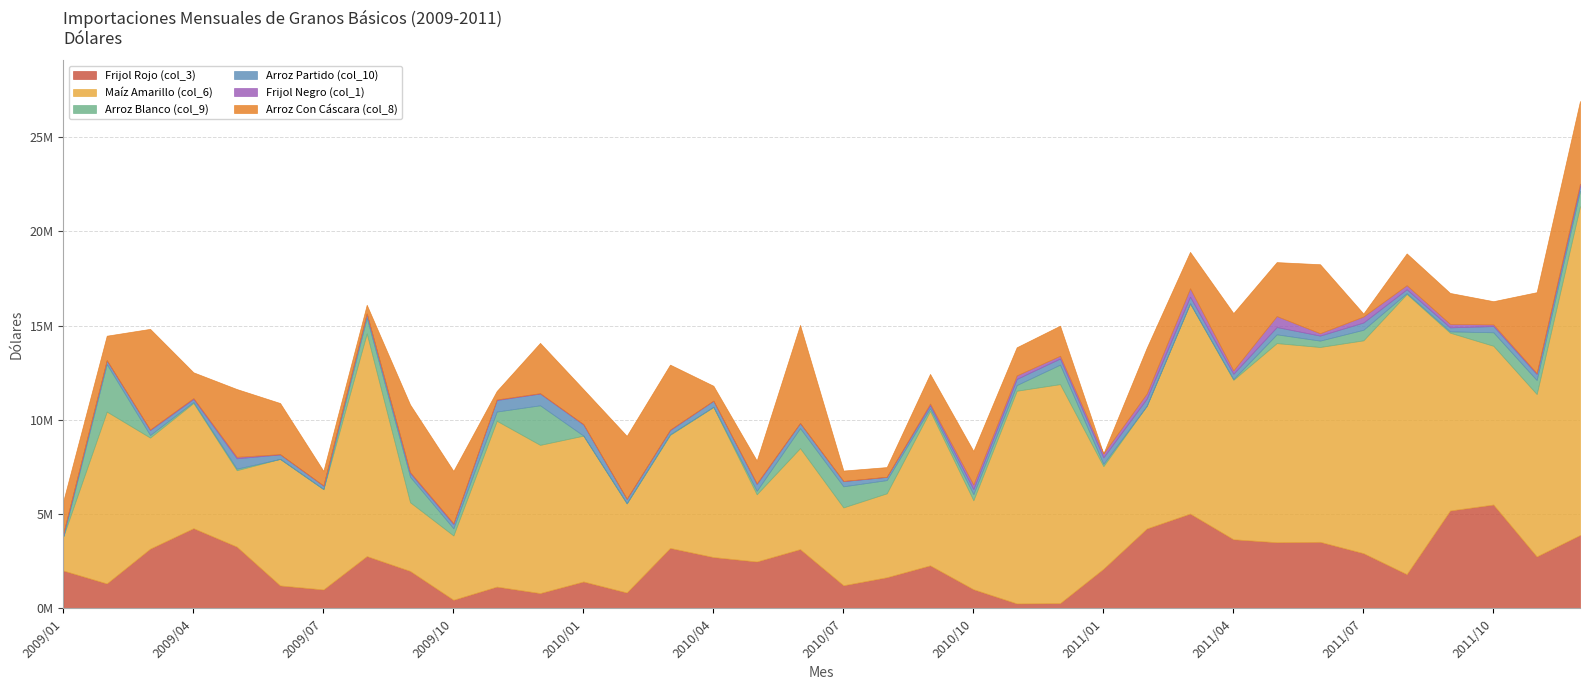

List the labels in order of Frijol Rojo (col_3) value, smallest first.

2010/11, 2010/12, 2009/10, 2009/12, 2010/02, 2009/07, 2010/10, 2009/11, 2009/06, 2010/07, 2009/02, 2010/01, 2010/08, 2011/08, 2009/09, 2009/01, 2011/01, 2010/09, 2010/05, 2010/04, 2011/11, 2009/08, 2011/07, 2010/06, 2009/03, 2010/03, 2009/05, 2011/05, 2011/06, 2011/04, 2011/12, 2011/02, 2009/04, 2011/03, 2011/09, 2011/10